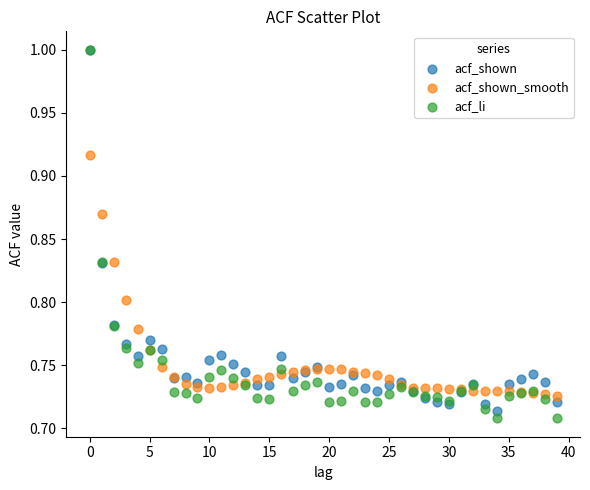

Which series contains the lowest Y value?

acf_li